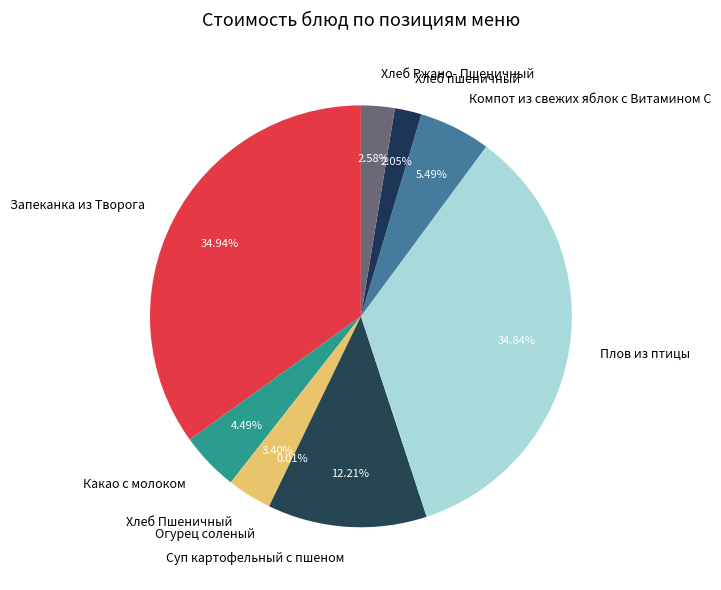

Does Хлеб Ржано- Пшеничный represent more than half of the total?

No